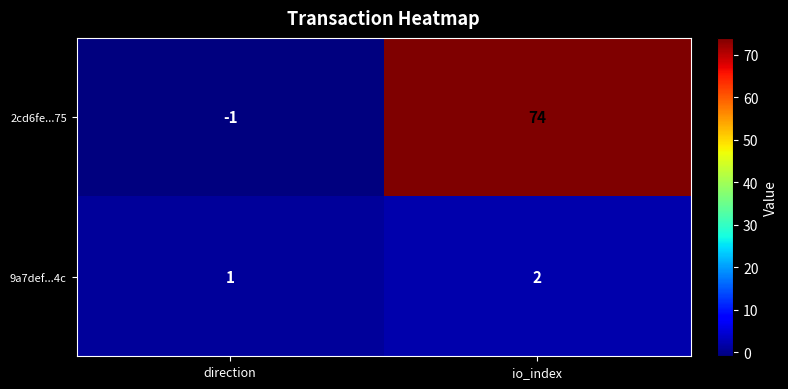

What is the sum of the 2cd6fe...75 values at io_index and direction?

73